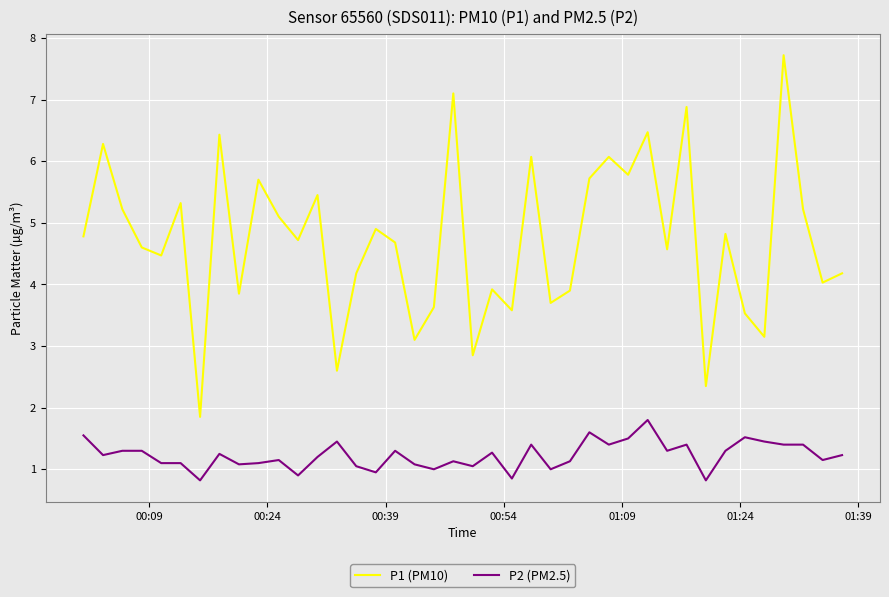

True or false: P2 (PM2.5) and P1 (PM10) cross at least once.

False